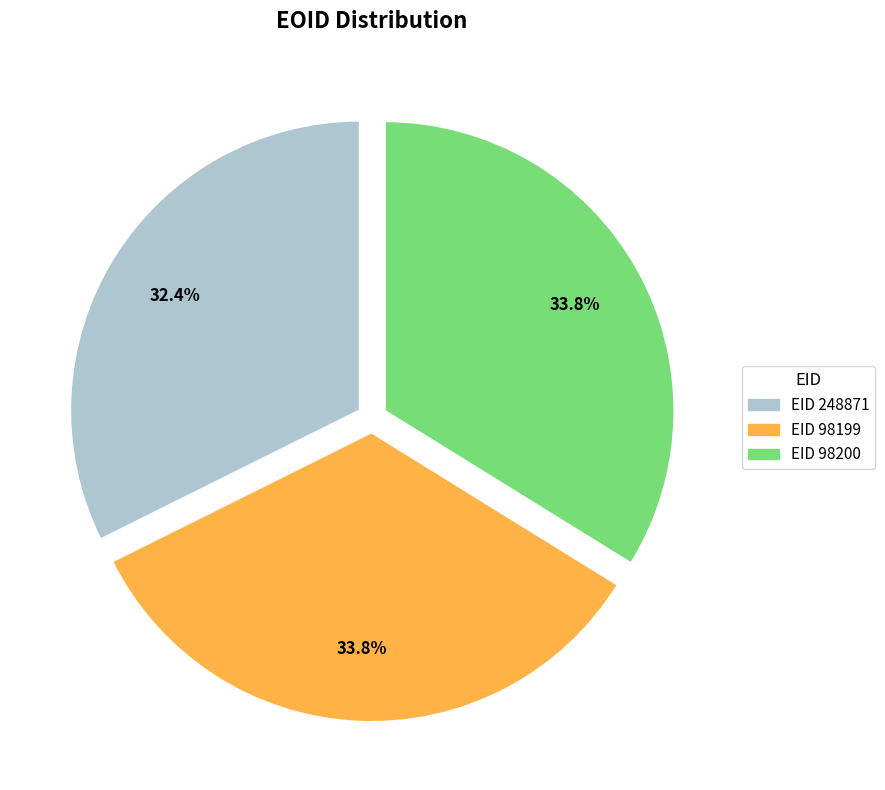

Is there any slice that represents more than half of the pie?

No